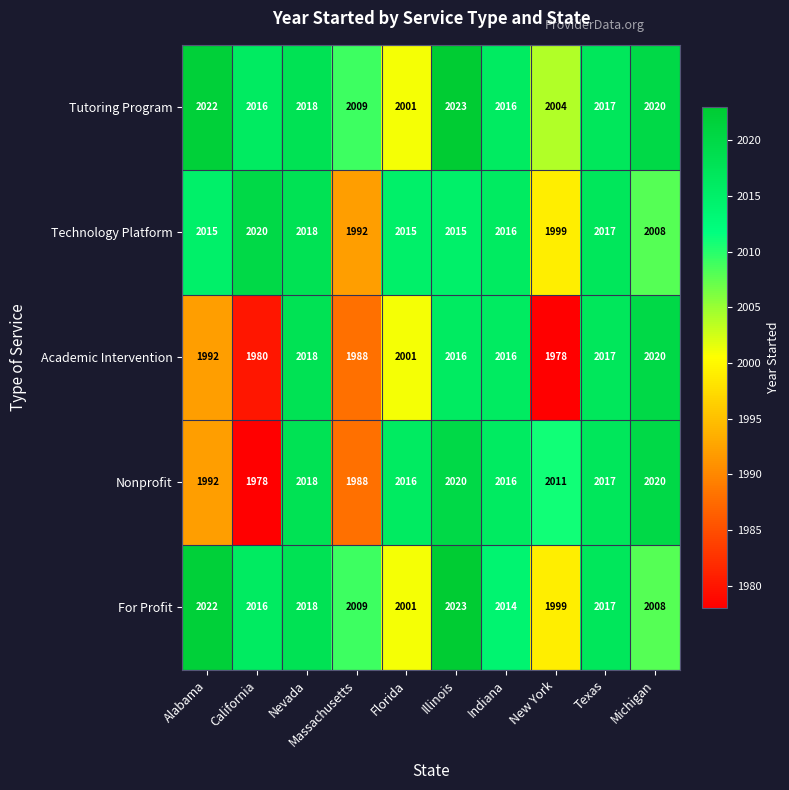

What is the smallest value displayed?

1978